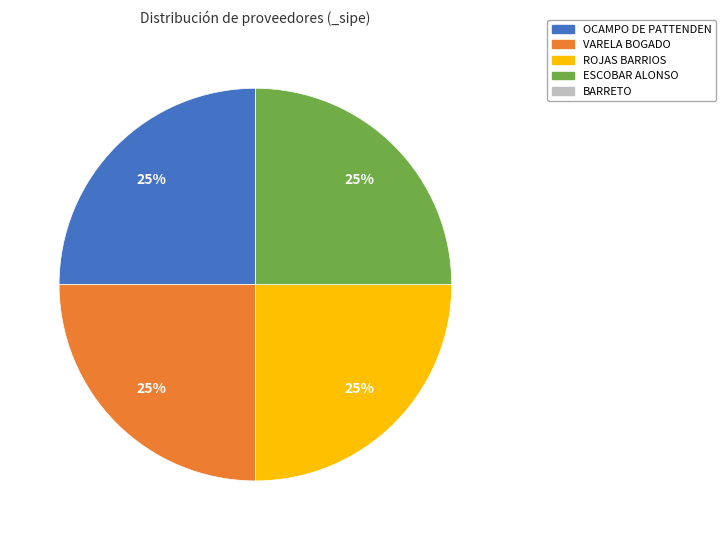

Does any single category account for the majority?

No